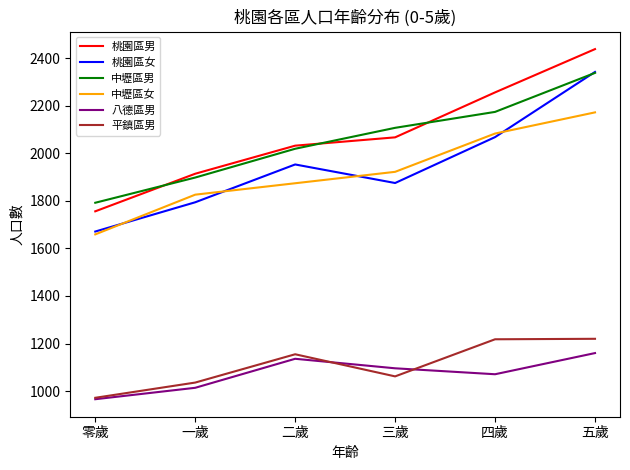

What is the difference between the 桃園區男 values at 二歲 and 五歲?

406